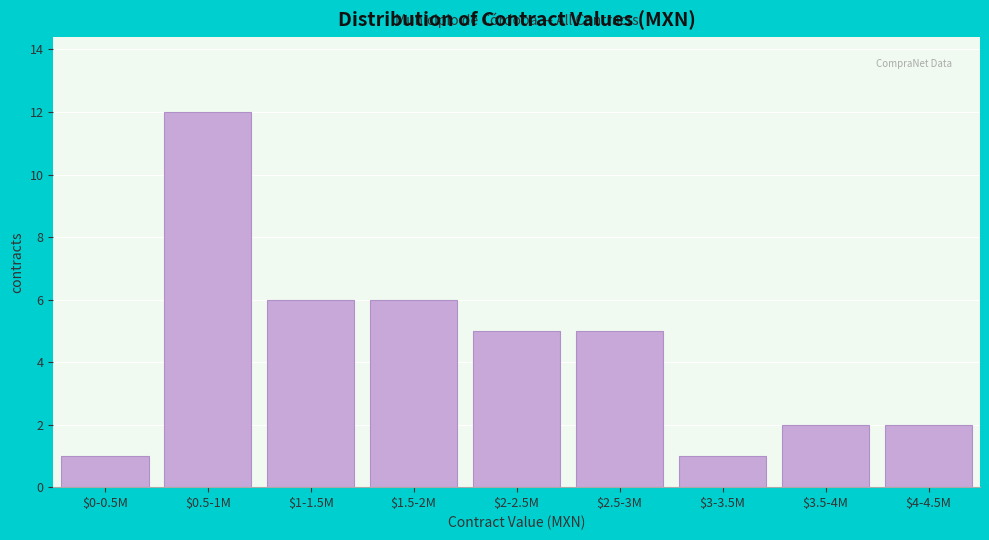

Reading right to left, list all the values displayed in this chart.

2	2	1	5	5	6	6	12	1